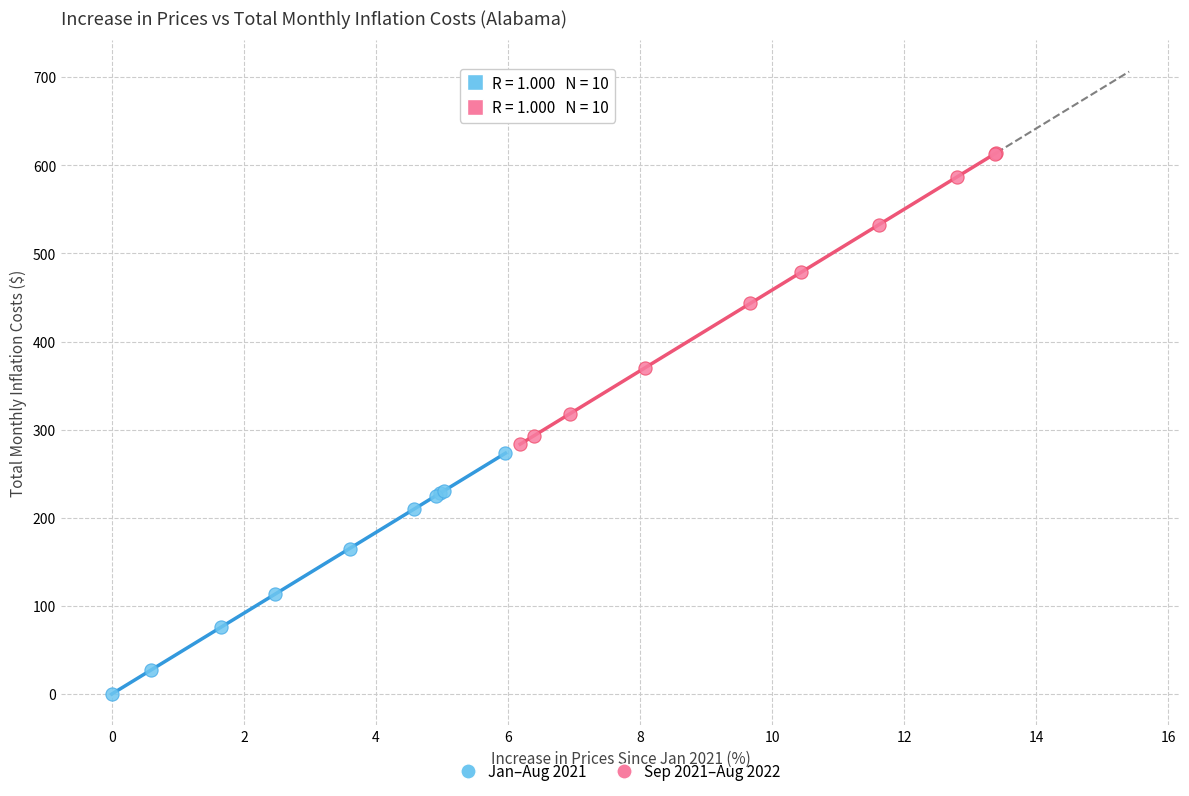

Which series reaches the maximum Y coordinate?

Sep 2021–Aug 2022